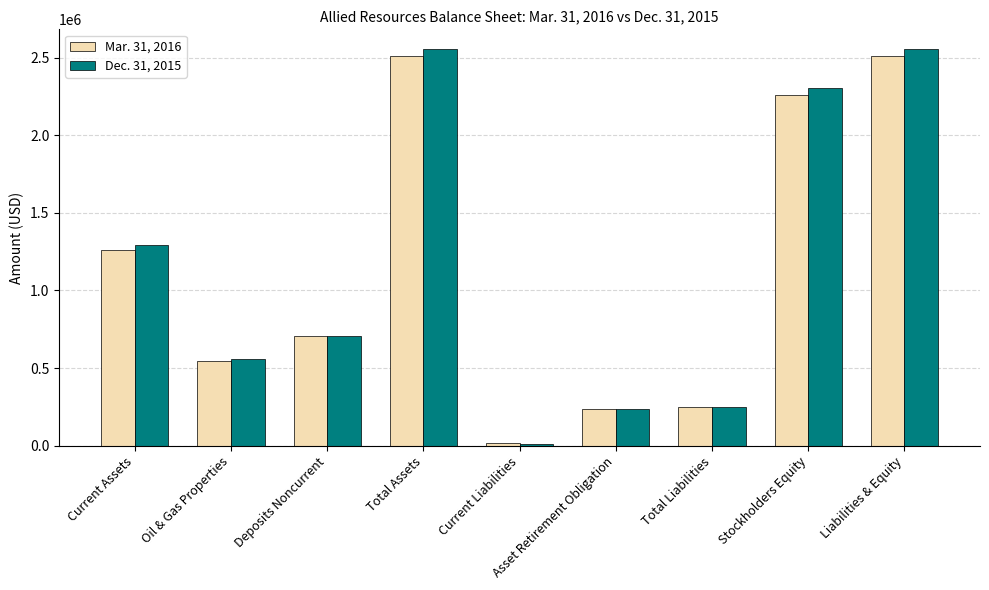

How many bars are there in total?

18